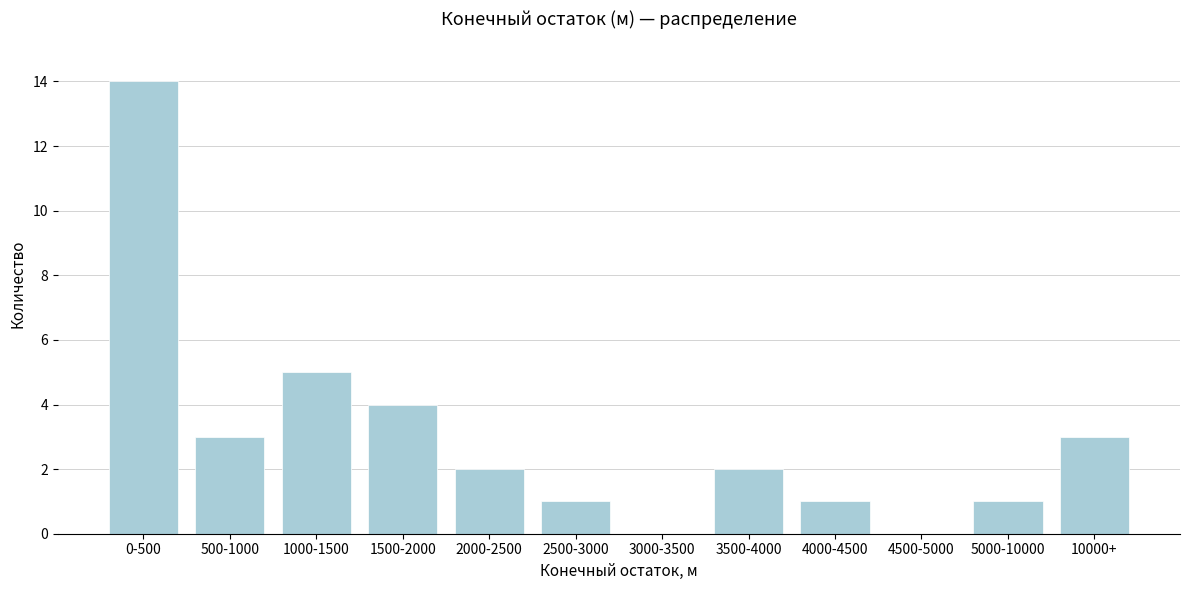

Reading right to left, extract all data points from this chart.

10000+=3	5000-10000=1	4500-5000=0	4000-4500=1	3500-4000=2	3000-3500=0	2500-3000=1	2000-2500=2	1500-2000=4	1000-1500=5	500-1000=3	0-500=14